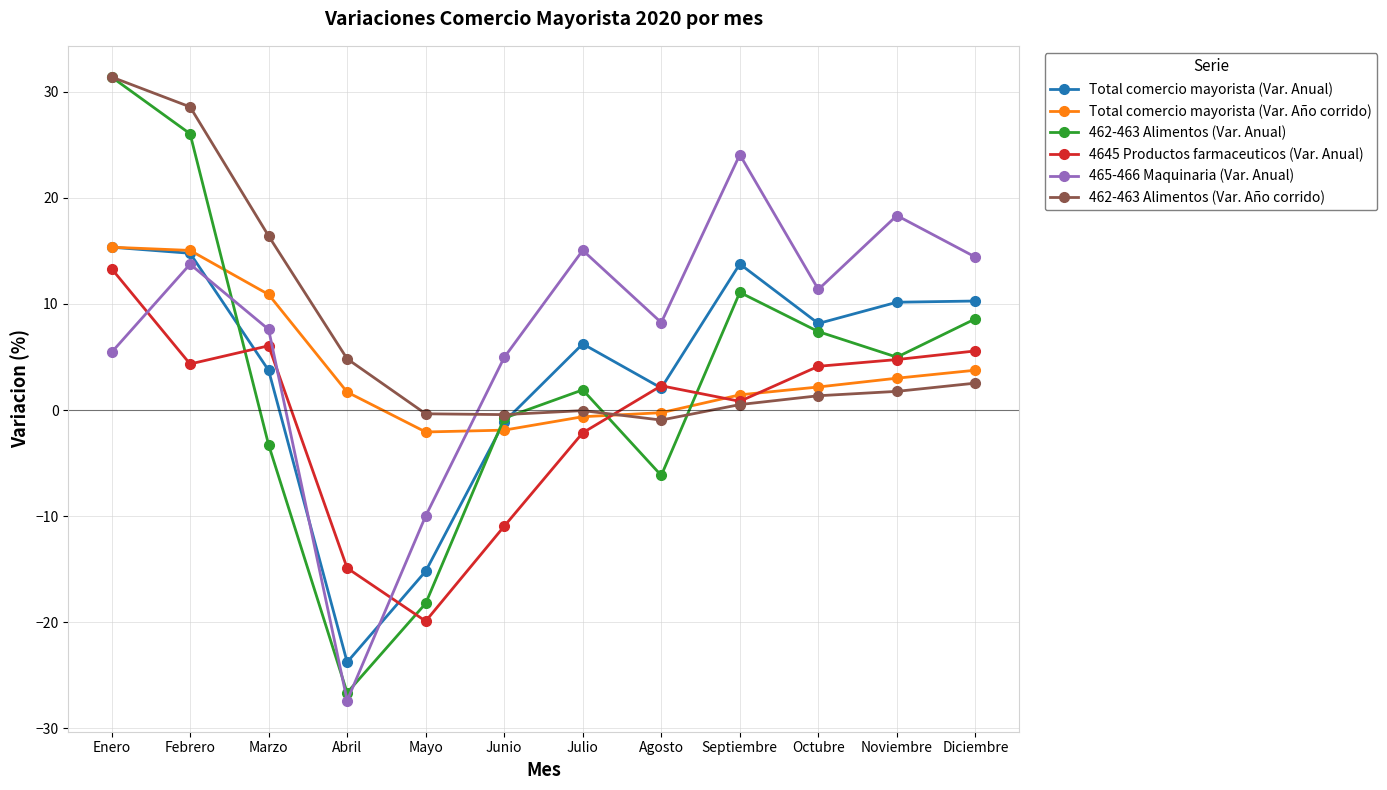

Is the value of Total comercio mayorista (Var. Año corrido) at Julio greater than the value of 465-466 Maquinaria (Var. Anual) at Agosto?

No